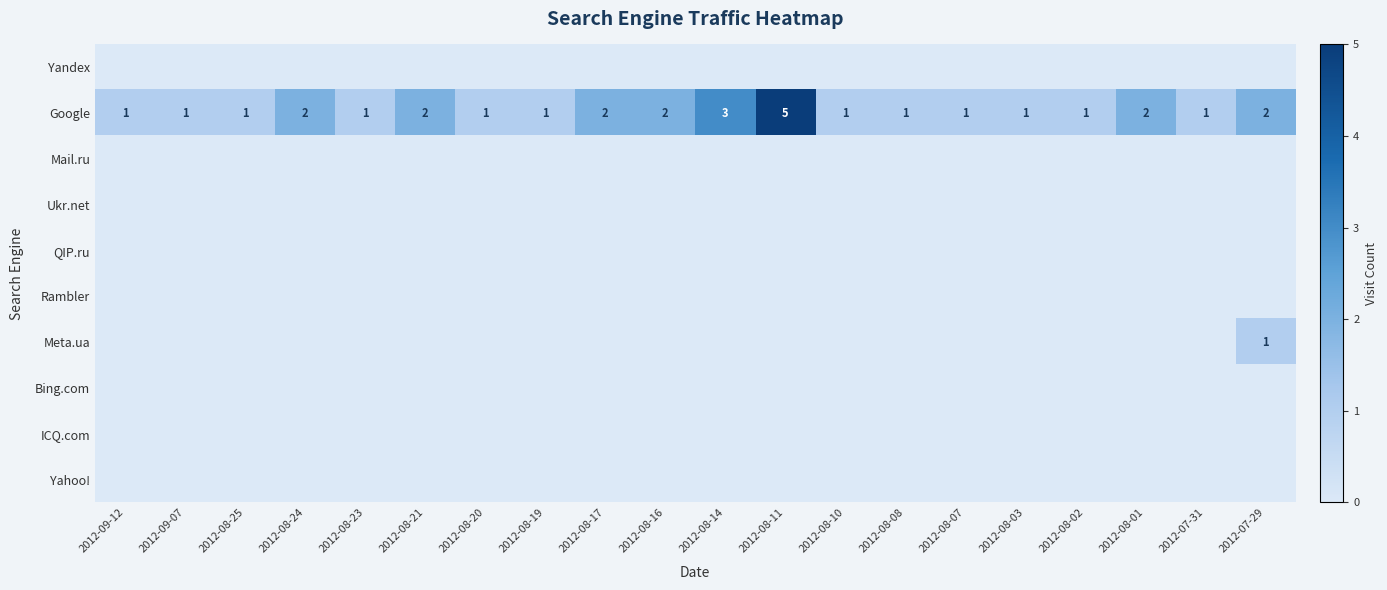

How many distinct data groups are displayed?

10